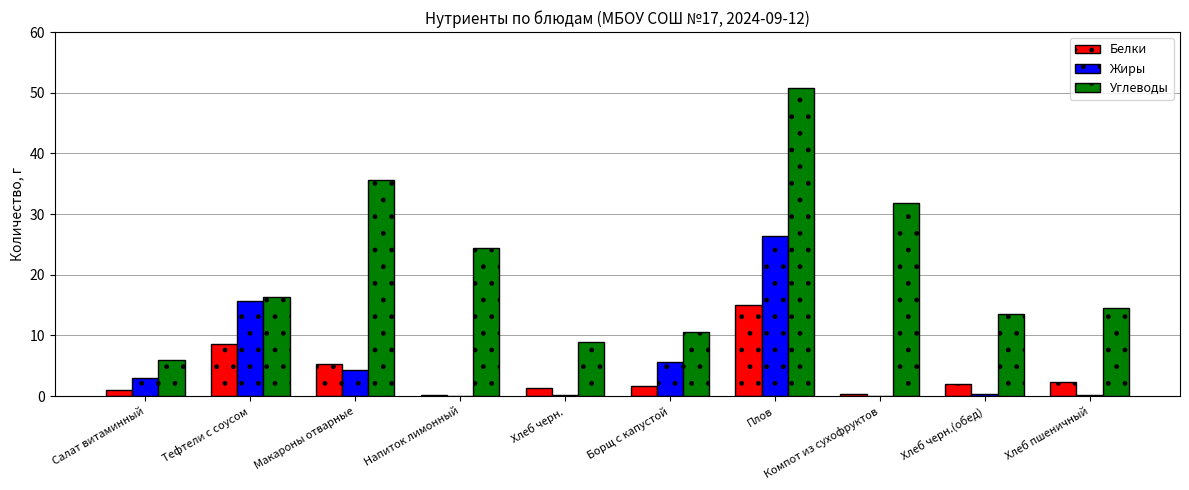

Which series has the largest total across all categories?

Углеводы